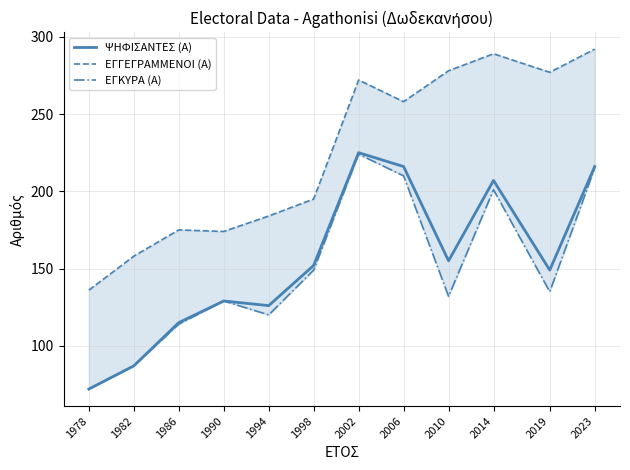

What is the sum of all ΕΓΓΕΓΡΑΜΜΕΝΟΙ (Α) values?

2688